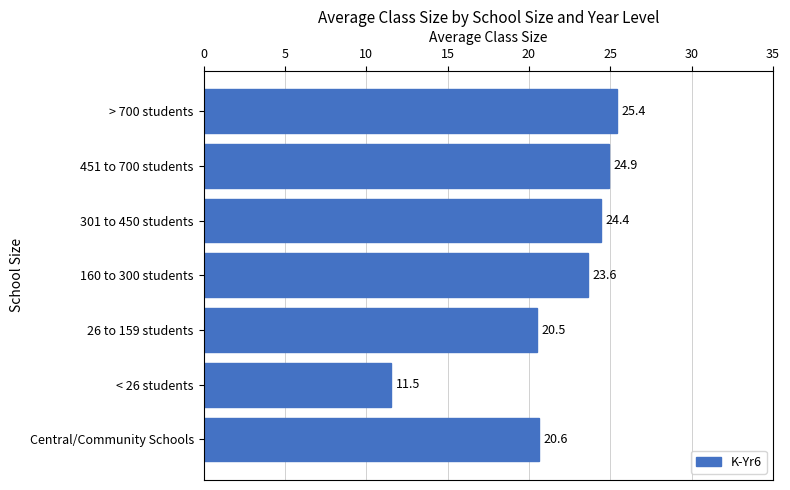

Are the bars grouped side by side (vs. stacked)?

No